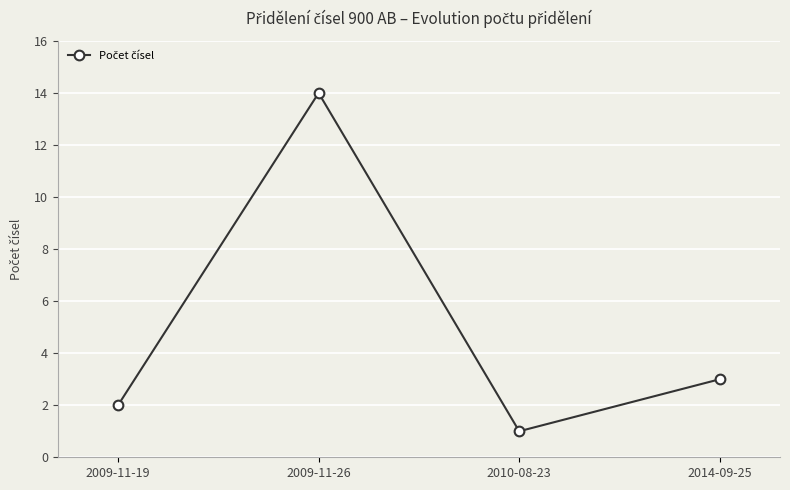

Reading left to right, list all the values displayed in this chart.

2009-11-19=2	2009-11-26=14	2010-08-23=1	2014-09-25=3